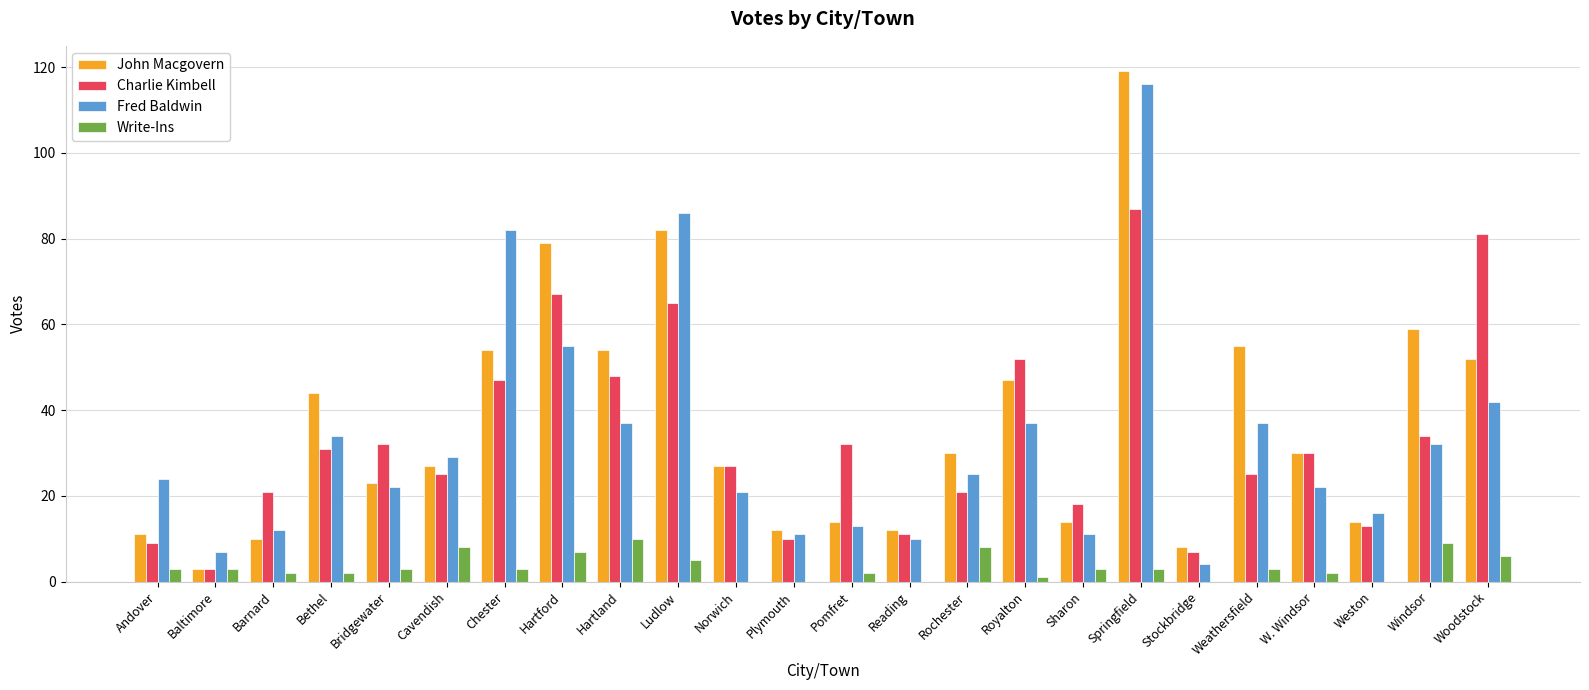

Where does the Fred Baldwin series first go above 25?

Bethel